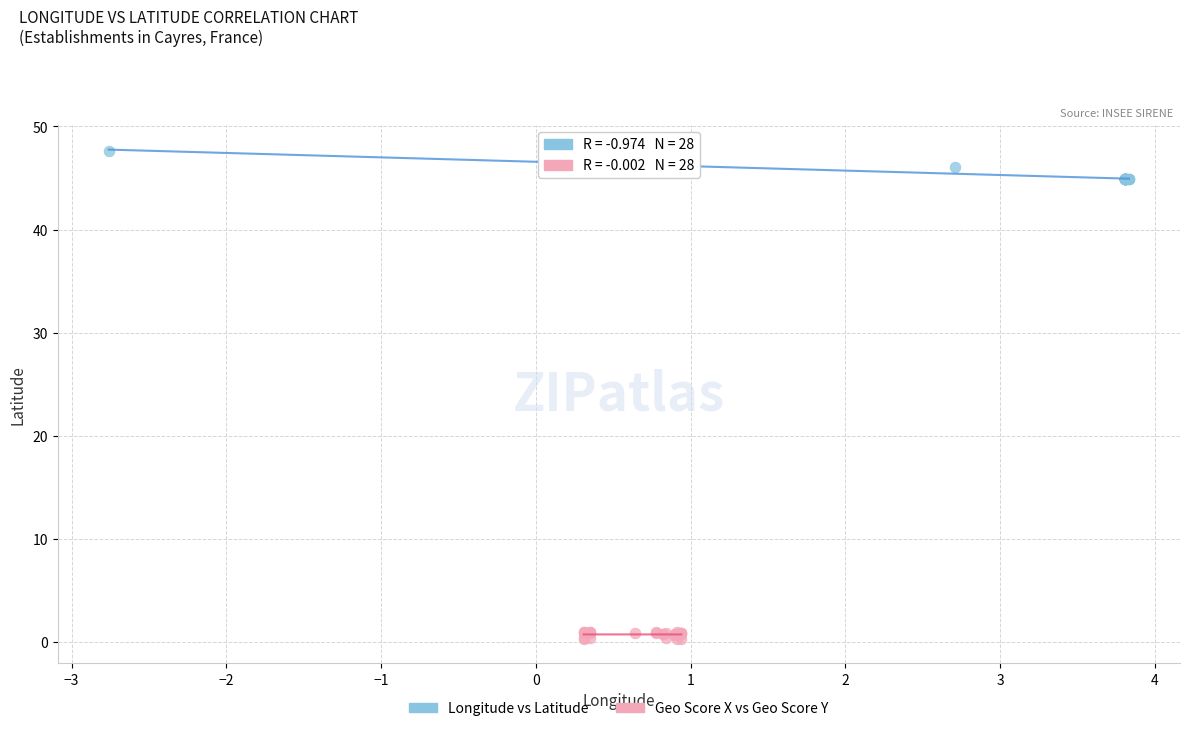

Which series contains the highest Y value?

Longitude vs Latitude